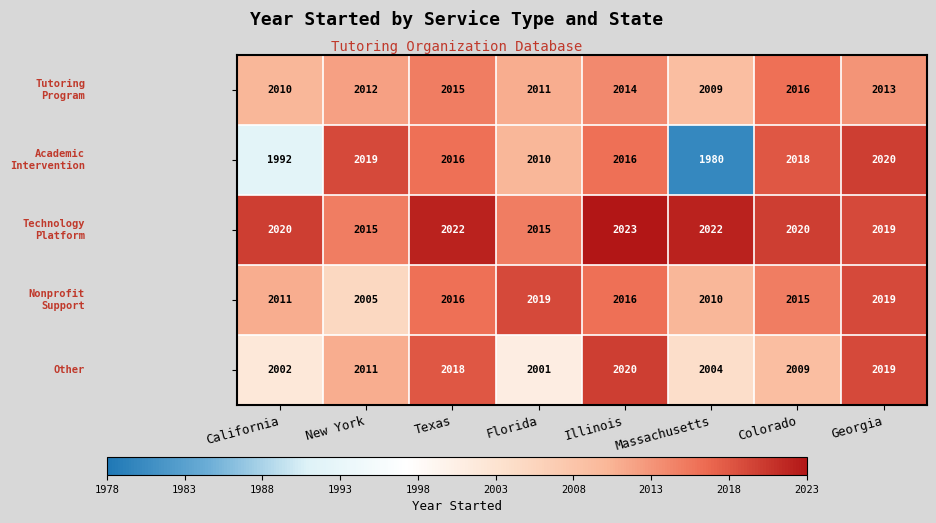

At how many categories does at least one series exceed 2015?

8